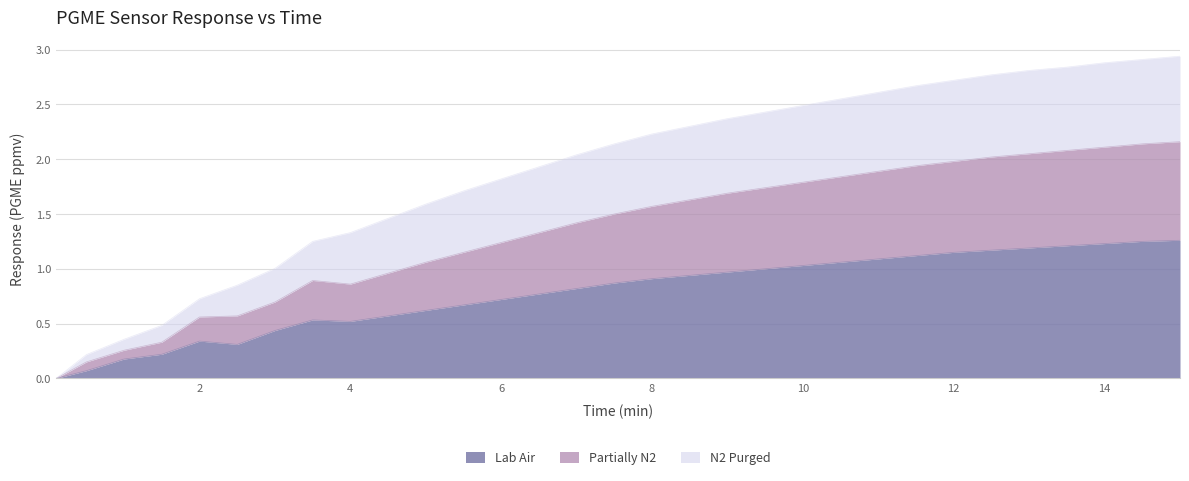

Reading right to left, list all the values displayed in this chart.

Lab Air: 1.3	1.2	1.2	1.2	1.2	1.2	1.1	1.1	1.1	1.1	1.0	1.0	1.0	0.9	0.9	0.9	0.8	0.8	0.7	0.7	0.6	0.6	0.5	0.5	0.4	0.3	0.3	0.2	0.2	0.1	0.0
Partially N2: 2.2	2.1	2.1	2.1	2.0	2.0	2.0	1.9	1.9	1.8	1.8	1.7	1.7	1.6	1.6	1.5	1.4	1.3	1.2	1.1	1.1	1.0	0.9	0.9	0.7	0.6	0.6	0.3	0.3	0.2	0.0
N2 Purged: 2.9	2.9	2.9	2.8	2.8	2.8	2.7	2.7	2.6	2.5	2.5	2.4	2.4	2.3	2.2	2.1	2.0	1.9	1.8	1.7	1.6	1.5	1.3	1.2	1.0	0.9	0.7	0.5	0.4	0.2	0.0